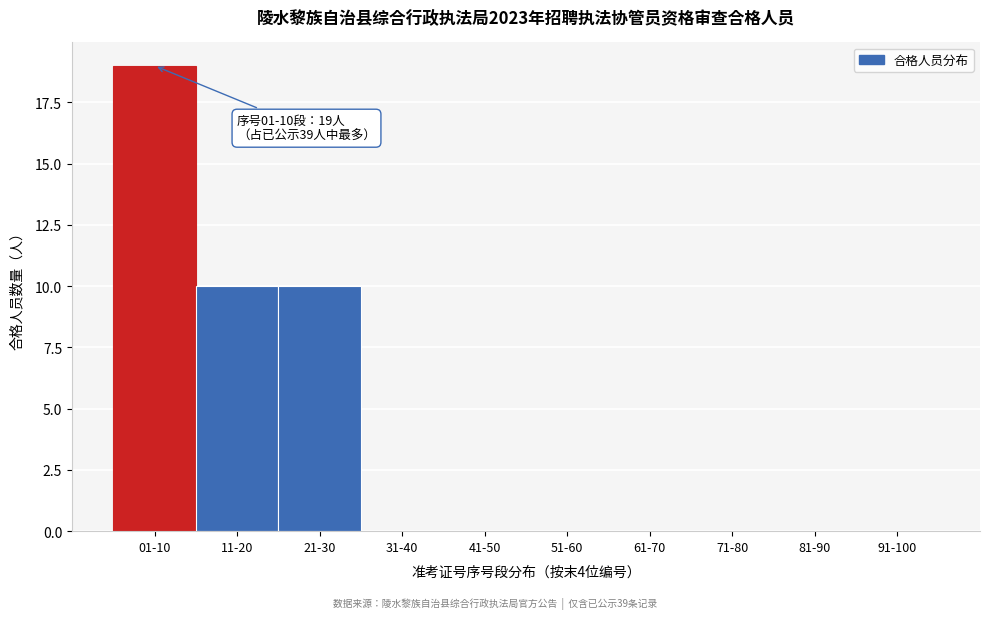

Reading right to left, list all the values displayed in this chart.

91-100=0	81-90=0	71-80=0	61-70=0	51-60=0	41-50=0	31-40=0	21-30=10	11-20=10	01-10=19